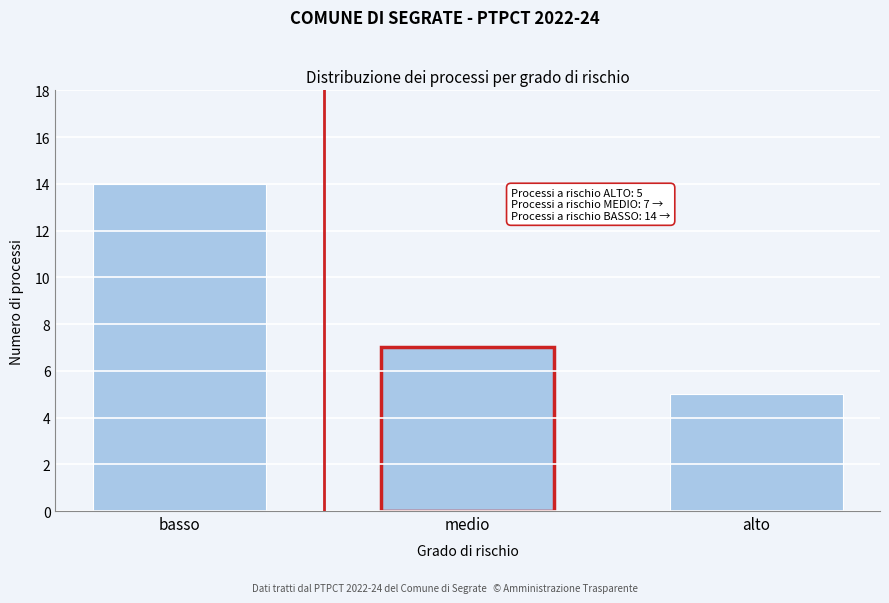

Reading left to right, extract all data points from this chart.

basso=14	medio=7	alto=5